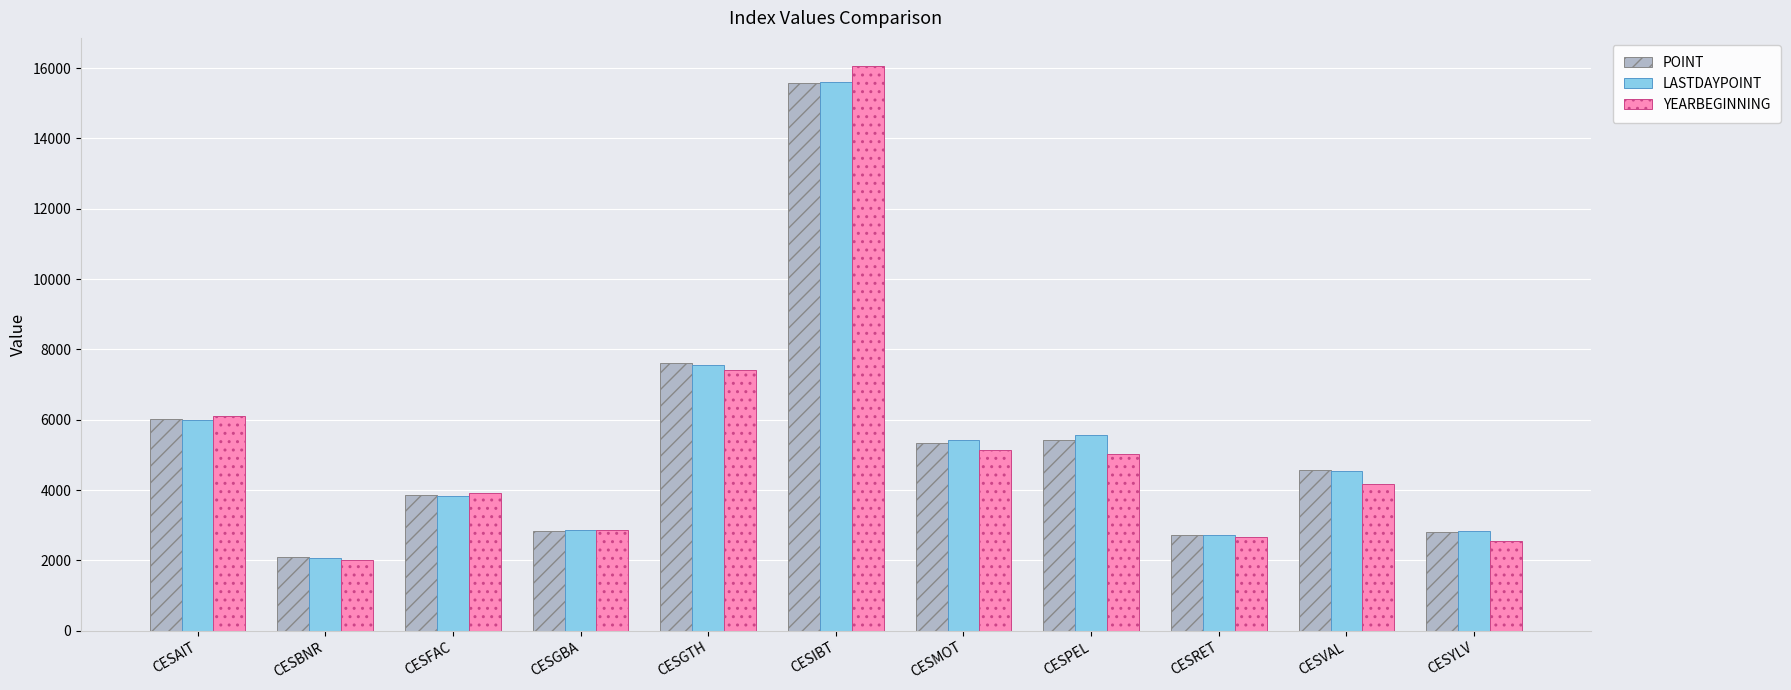

What is the difference between the highest and lowest values at CESBNR?

73.4